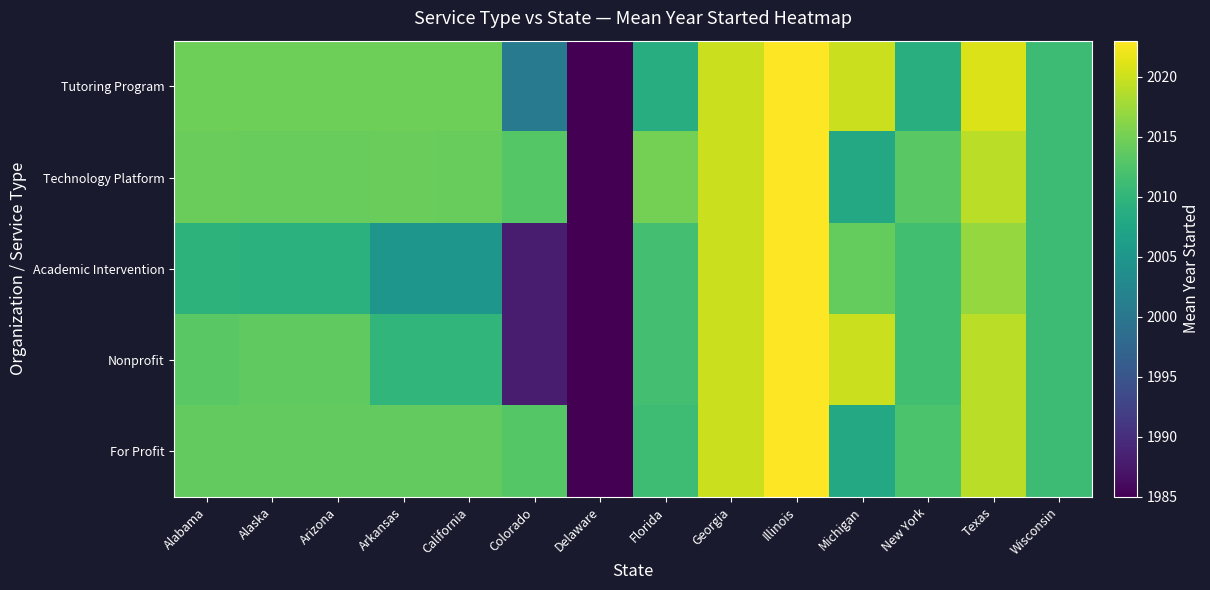

Reading left to right, list all the values displayed in this chart.

Tutoring Program: Alabama=2014.6	Alaska=2014.6	Arizona=2014.6	Arkansas=2014.6	California=2014.6	Colorado=2000.5	Delaware=1985.0	Florida=2008.7	Georgia=2020.0	Illinois=2023.0	Michigan=2020.0	New York=2009.0	Texas=2021.0	Wisconsin=2011.0
Technology Platform: Alabama=2014.3	Alaska=2014.2	Arizona=2014.2	Arkansas=2014.3	California=2014.2	Colorado=2013.0	Delaware=1985.0	Florida=2015.0	Georgia=2020.0	Illinois=2023.0	Michigan=2008.0	New York=2013.3	Texas=2019.0	Wisconsin=2011.0
Academic Intervention: Alabama=2009.6	Alaska=2009.2	Arizona=2009.2	Arkansas=2005.0	California=2005.0	Colorado=1988.0	Delaware=1985.0	Florida=2011.6	Georgia=2020.0	Illinois=2023.0	Michigan=2014.0	New York=2011.5	Texas=2017.0	Wisconsin=2011.0
Nonprofit: Alabama=2013.3	Alaska=2013.7	Arizona=2013.7	Arkansas=2010.0	California=2010.0	Colorado=1988.0	Delaware=1985.0	Florida=2011.6	Georgia=2020.0	Illinois=2023.0	Michigan=2020.0	New York=2011.5	Texas=2019.0	Wisconsin=2011.0
For Profit: Alabama=2013.8	Alaska=2013.8	Arizona=2013.8	Arkansas=2013.8	California=2013.8	Colorado=2013.0	Delaware=1985.0	Florida=2011.2	Georgia=2020.0	Illinois=2023.0	Michigan=2008.0	New York=2012.2	Texas=2019.0	Wisconsin=2011.0